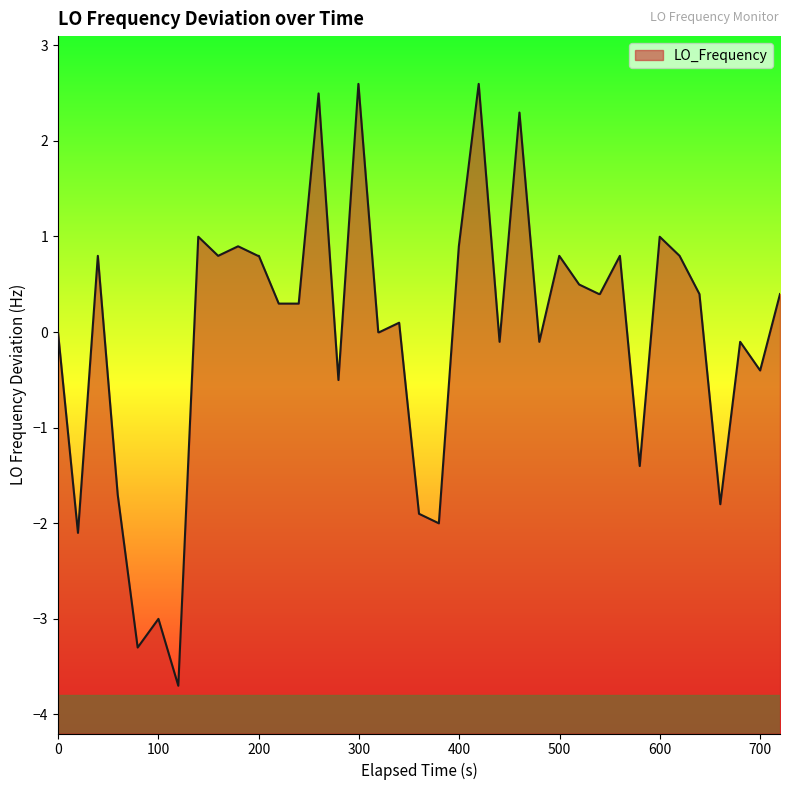

What is the greatest value displayed?

2.6